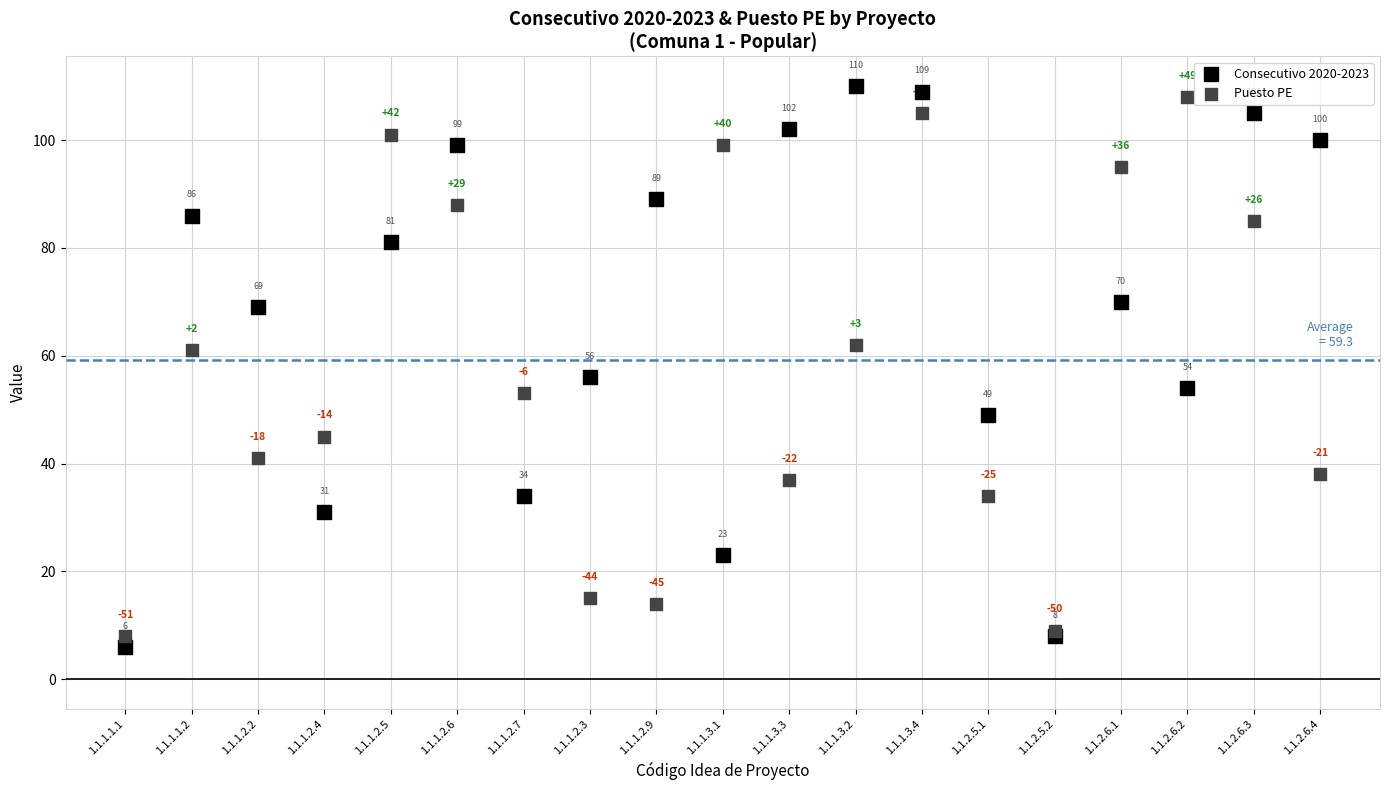

Across all series, what Y value is closest to 58?

56